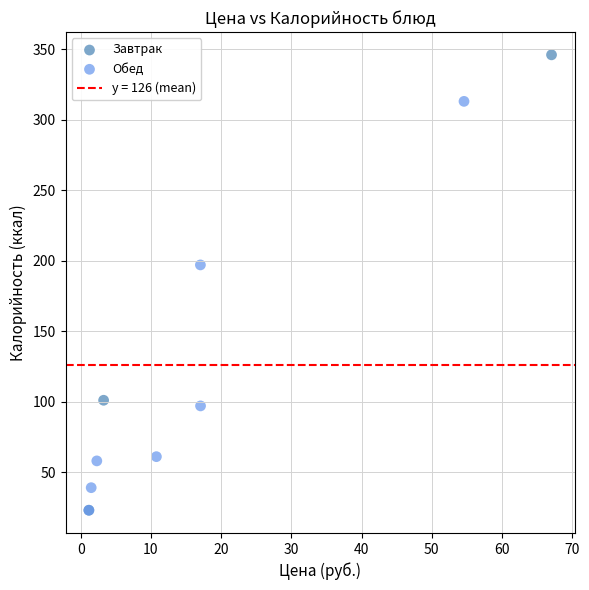

Which series contains the highest Y value?

Завтрак